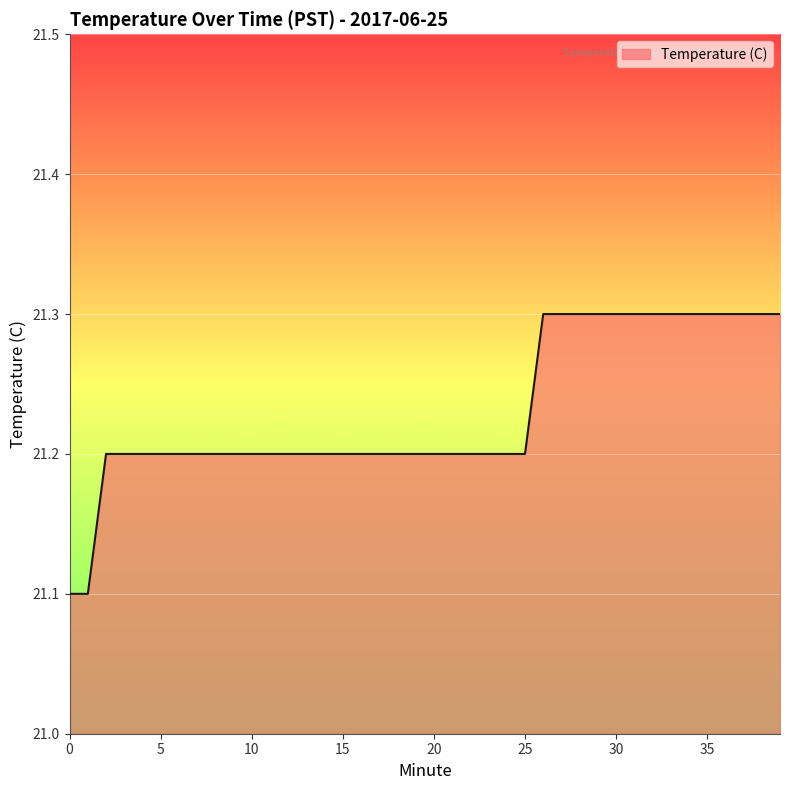

Reading left to right, what are all the values shown in this chart?

21.1	21.1	21.2	21.2	21.2	21.2	21.2	21.2	21.2	21.2	21.2	21.2	21.2	21.2	21.2	21.2	21.2	21.2	21.2	21.2	21.2	21.2	21.2	21.2	21.2	21.2	21.3	21.3	21.3	21.3	21.3	21.3	21.3	21.3	21.3	21.3	21.3	21.3	21.3	21.3